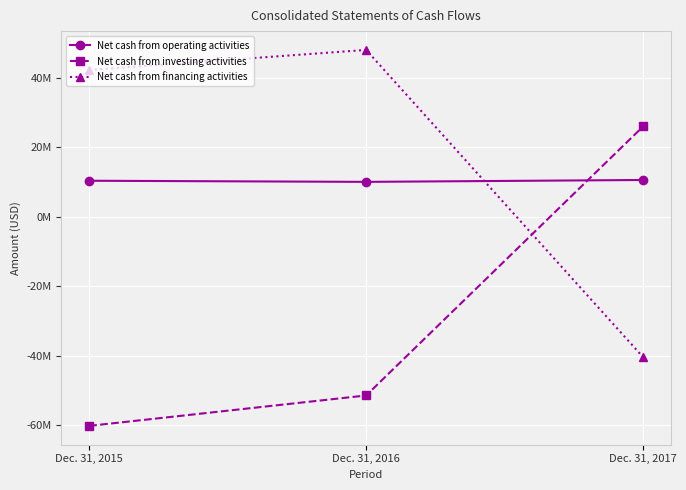

Is this an area chart (filled region under the line)?

No